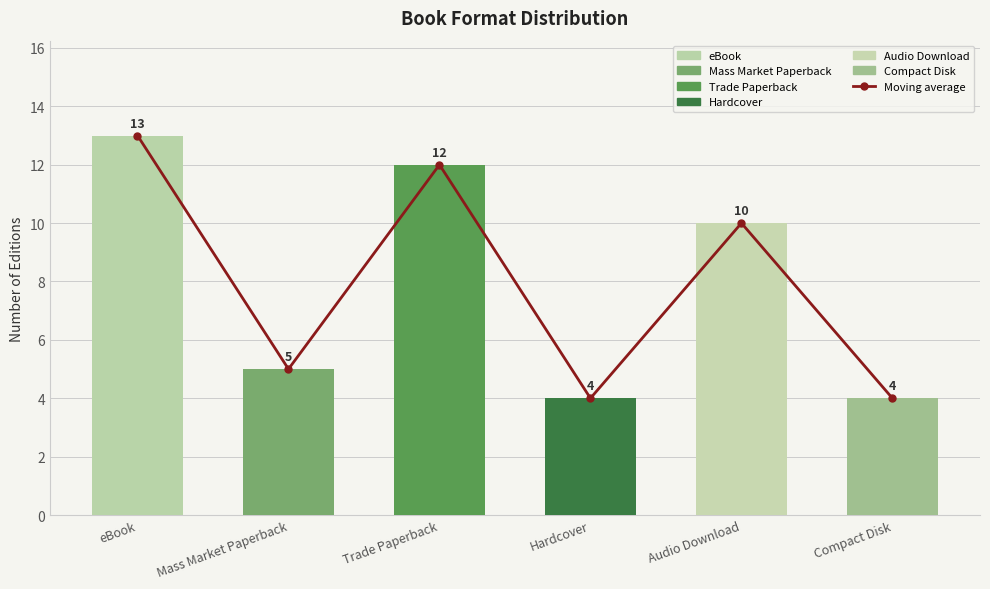

What is the change in value from Hardcover to Audio Download?

+6